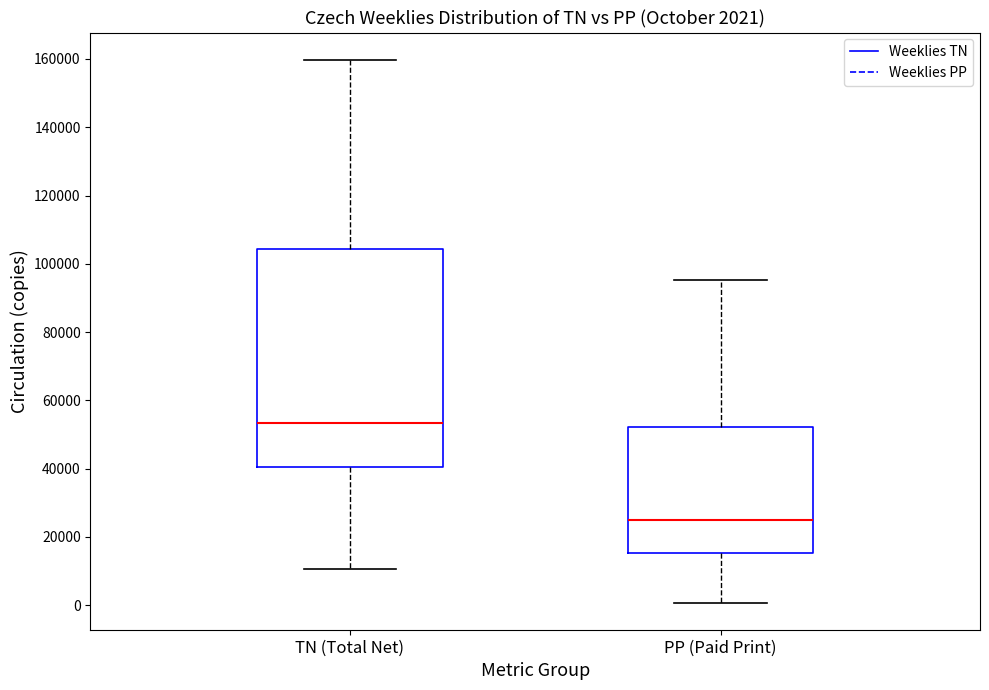

Comparing the boxes themselves (not the whiskers), which one is the tallest?

TN (Total Net)